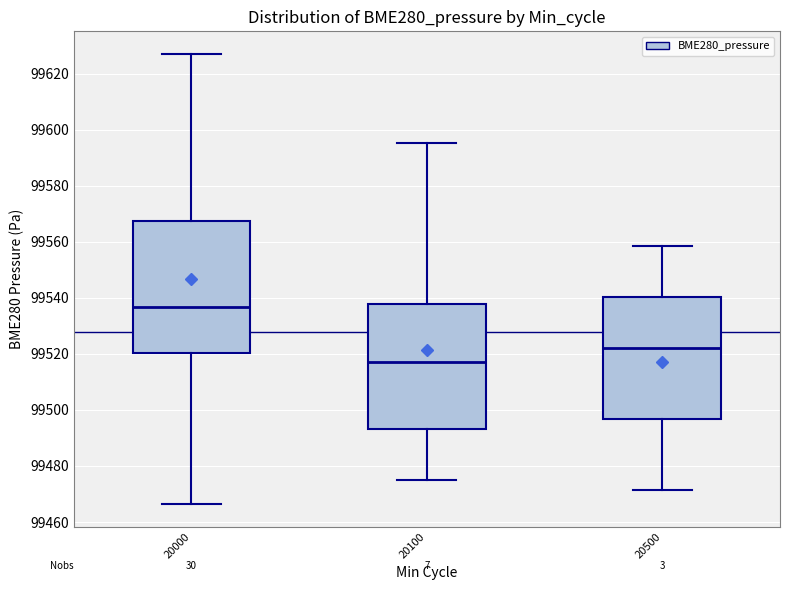

Reading left to right, transcribe this box plot: for each box, give where its median line is, the range the box spans, and where its two whiskers end, as read against the y-axis. The values are not printed on the chart, so give them approximately, as read against the axis.

20000: median 99536, box 99520 to 99568, whiskers 99466 to 99628
20100: median 99518, box 99494 to 99538, whiskers 99476 to 99596
20500: median 99522, box 99496 to 99540, whiskers 99472 to 99558